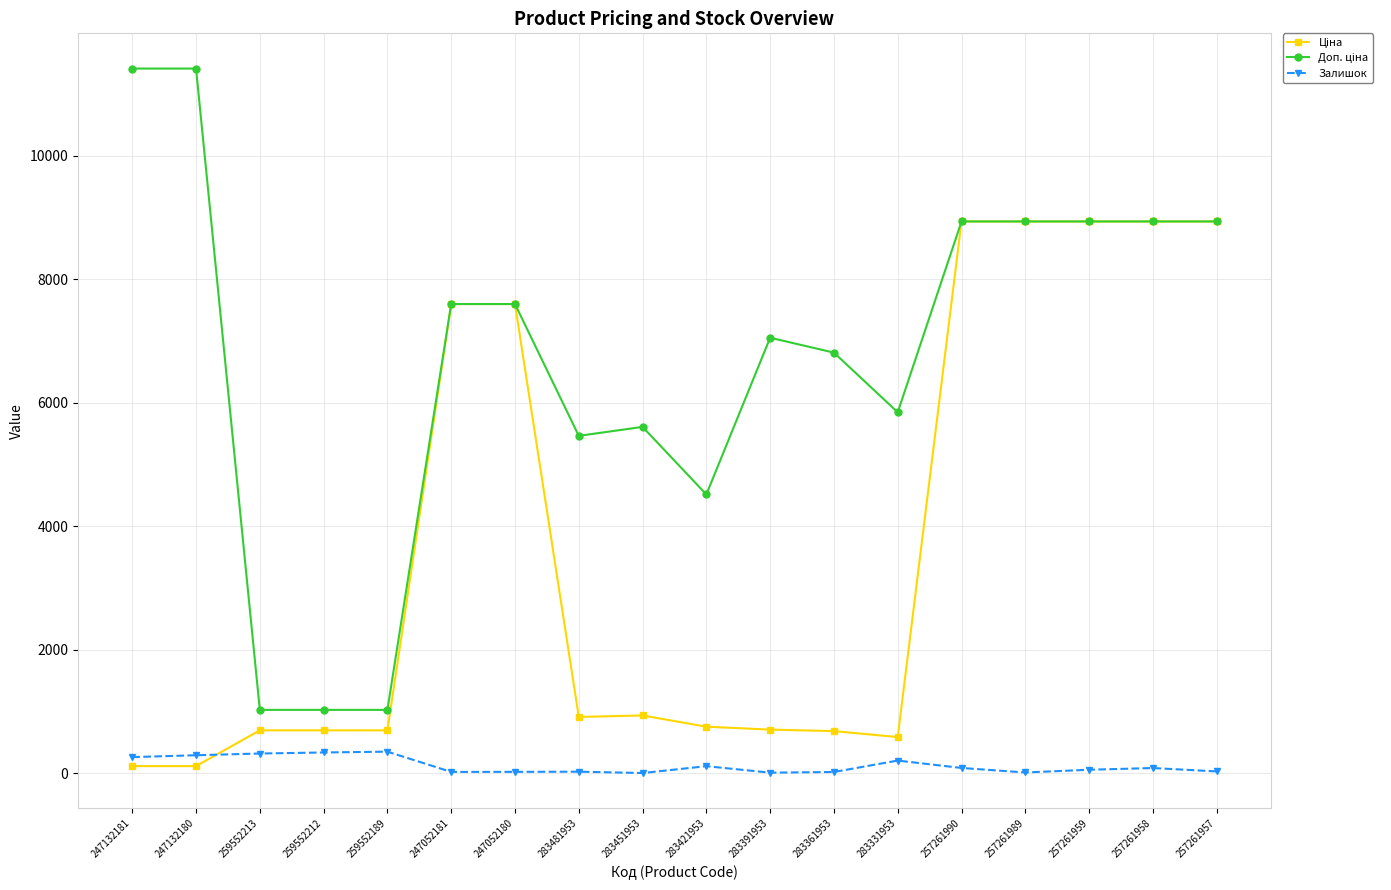

What is the total value across all series at 259552212?

2053.3